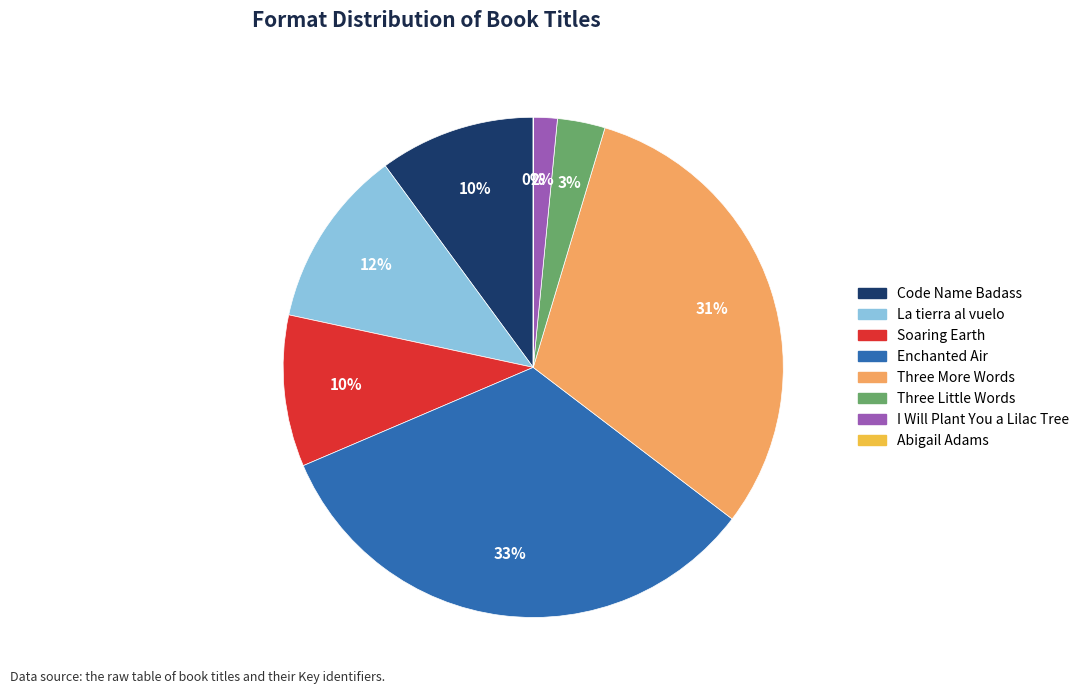

To the nearest percent, what is the average slice percentage?

12%